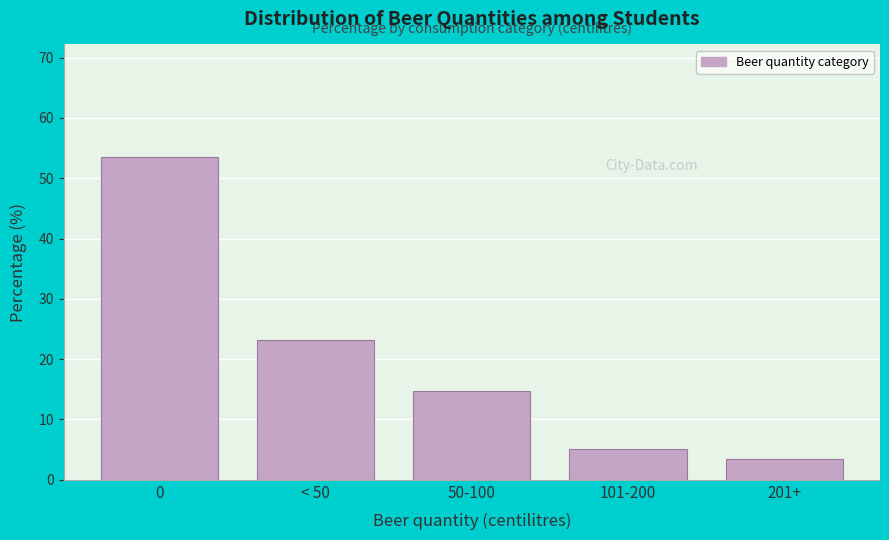

Reading left to right, extract all data points from this chart.

53.5	23.2	14.8	5.1	3.4